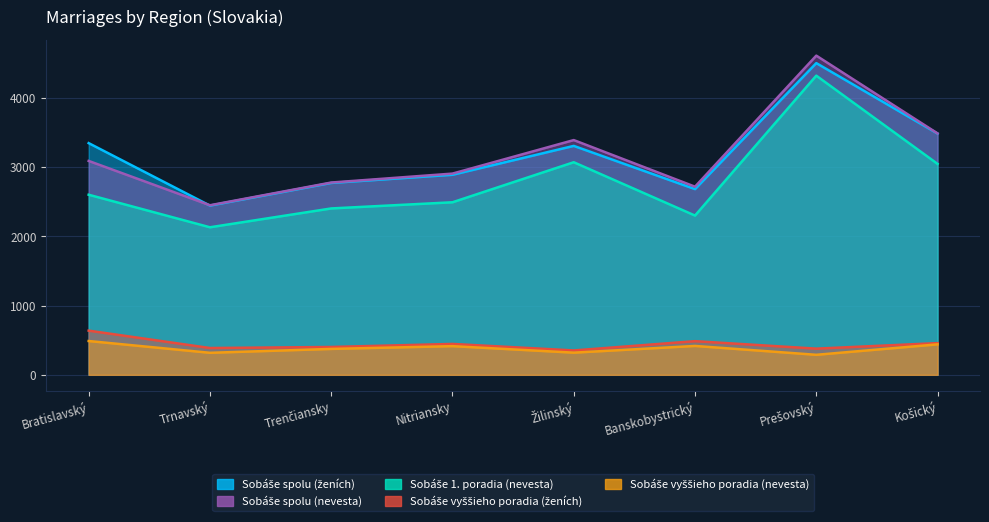

What is the difference between the Sobáše vyššieho poradia (ženích) values at Žilinský and Prešovský?

26